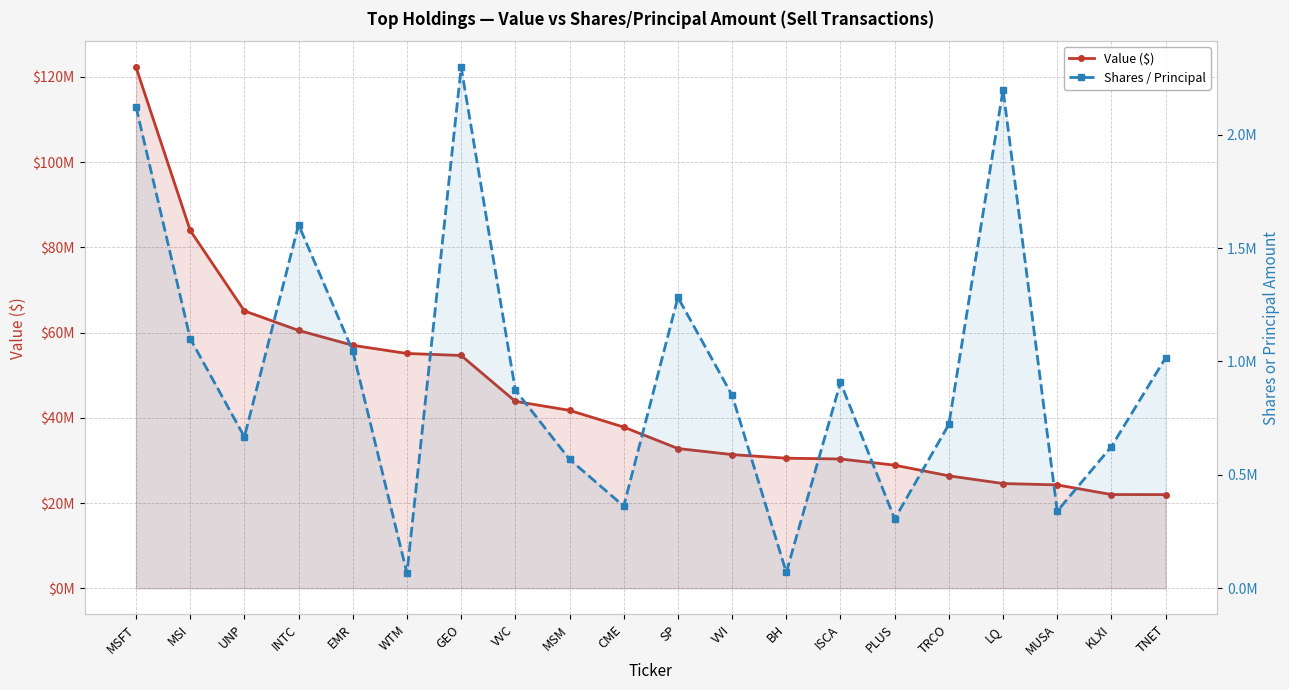

Does the chart have visible grid lines?

Yes